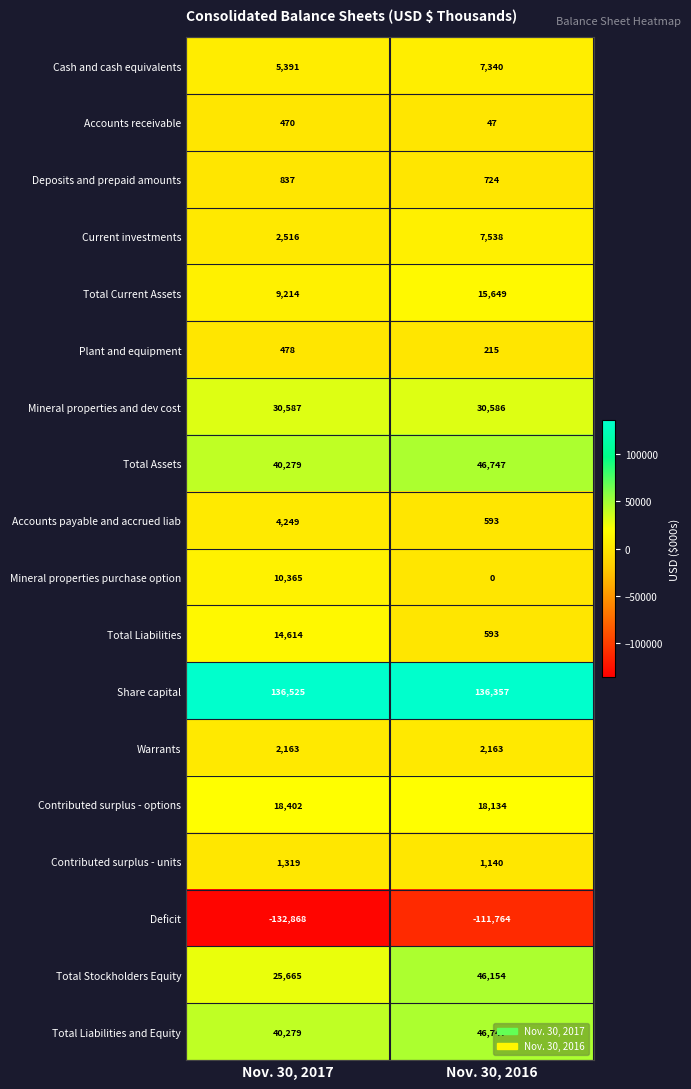

What is the minimum value shown in the chart?

-132868